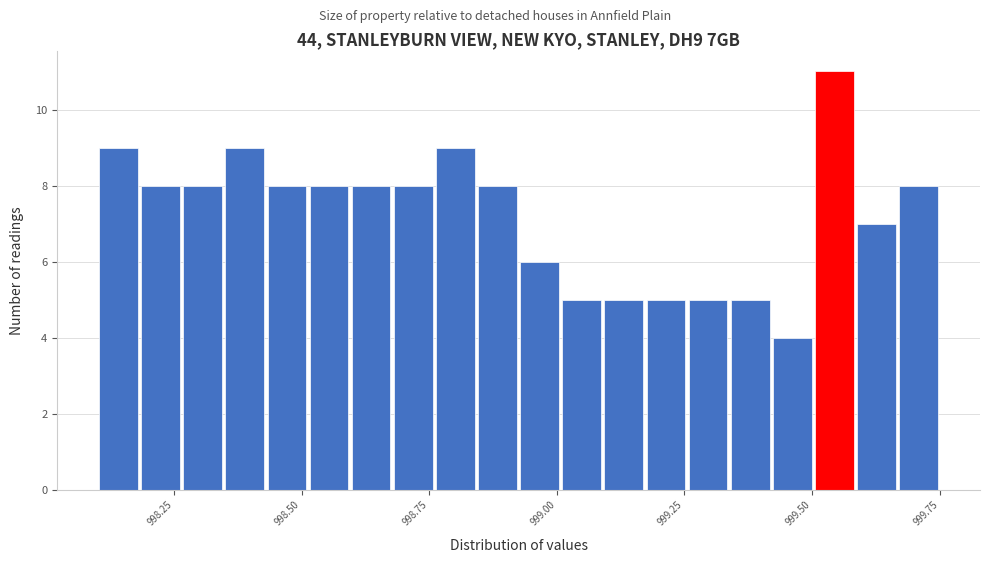

Around what value on the x-axis is the tallest bar? Give the approximate position of its centre, as read against the axis.

999.55